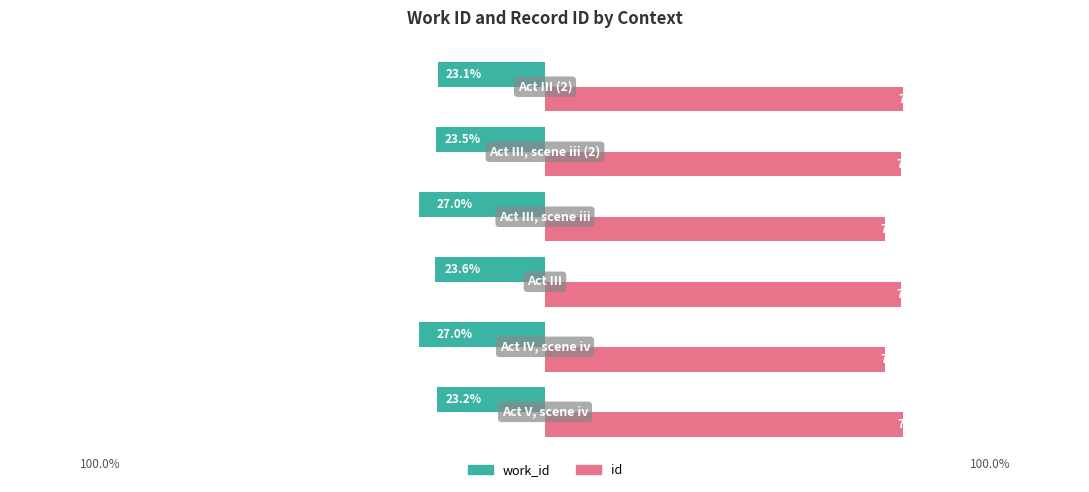

Count the id values in the range 72 to 76.

2